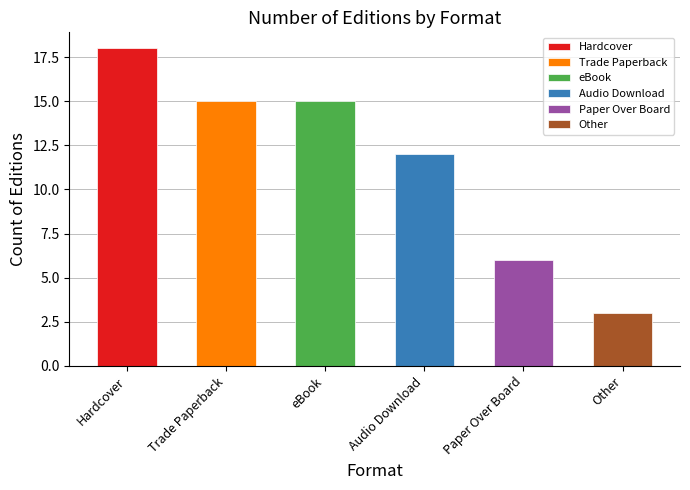

Between Audio Download and Paper Over Board, which is larger?

Audio Download